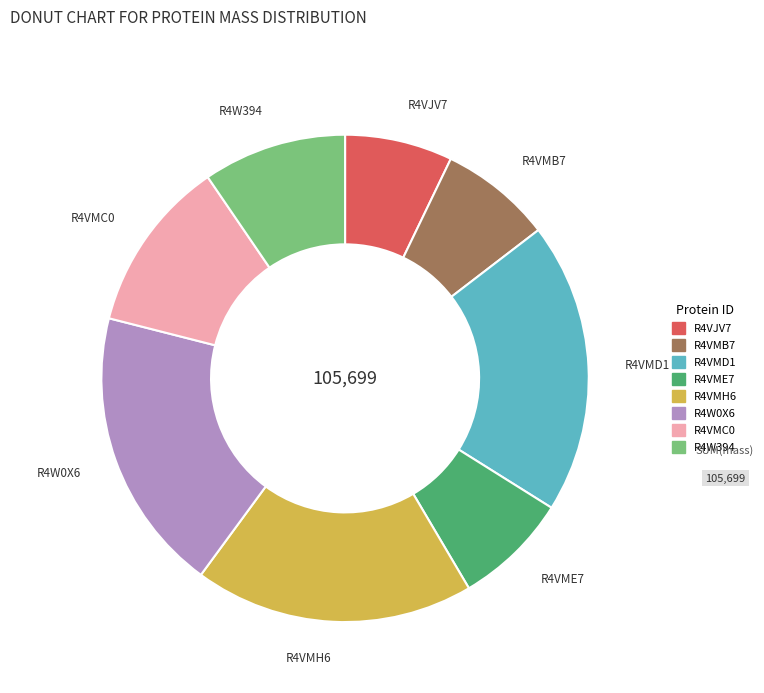

Is it true that R4VMH6 is 19% of the pie?

True